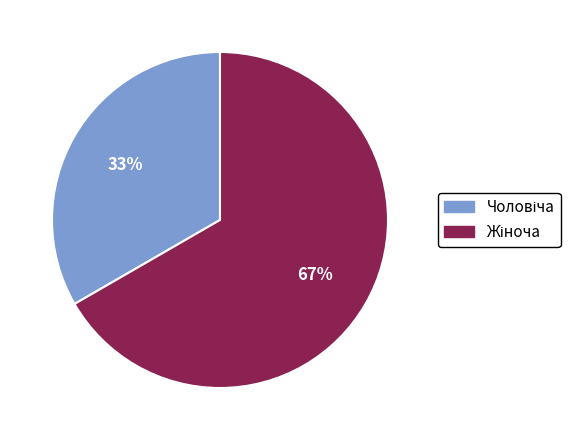

How many segments does this pie chart have?

2